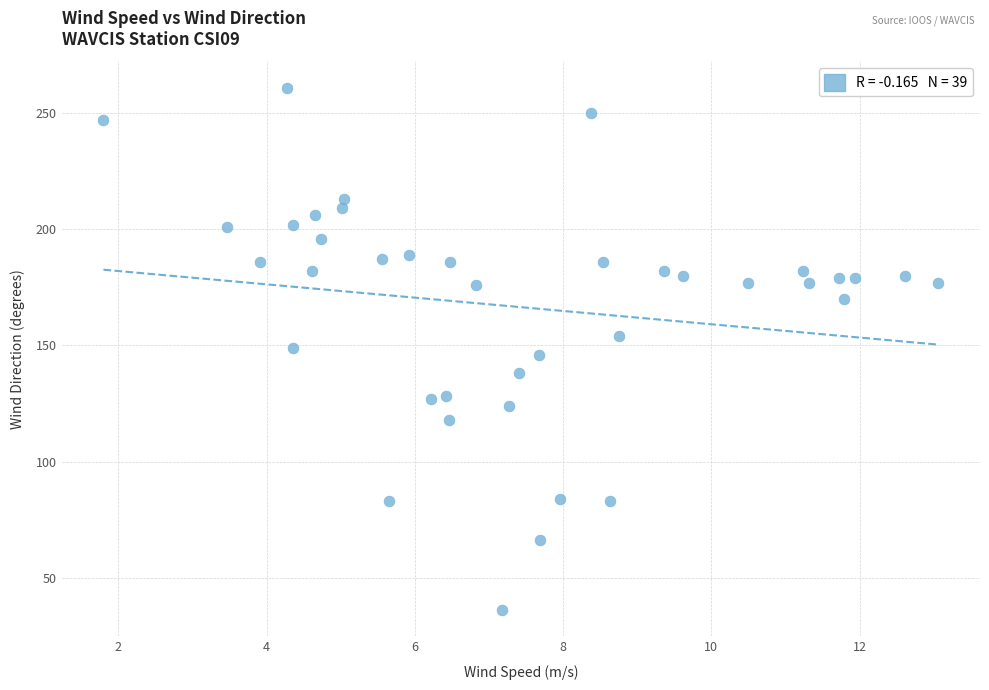

What is the range of Y values (max minus min)?

225